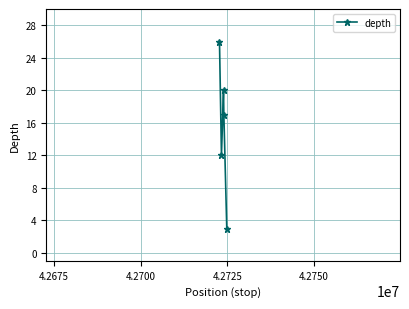

What is the minimum value shown in the chart?

3